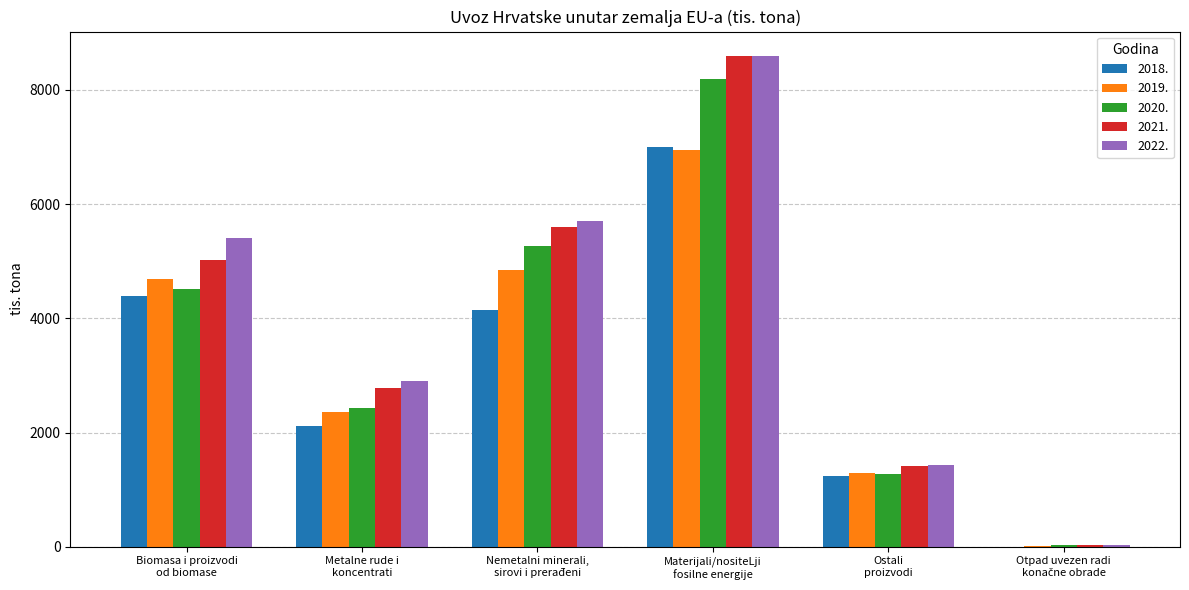

What is the sum of the 2020. values at Metalne rude i
koncentrati and Materijali/nositeLji
fosilne energije?

10627